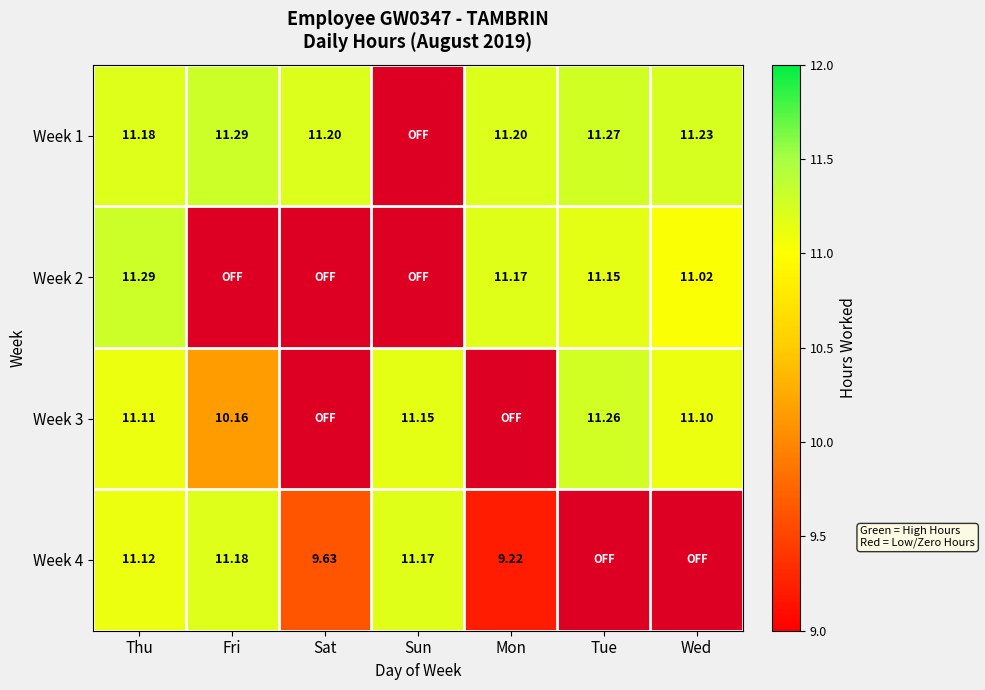

True or false: Week 4 has a value of 9.6 at Sat.

True